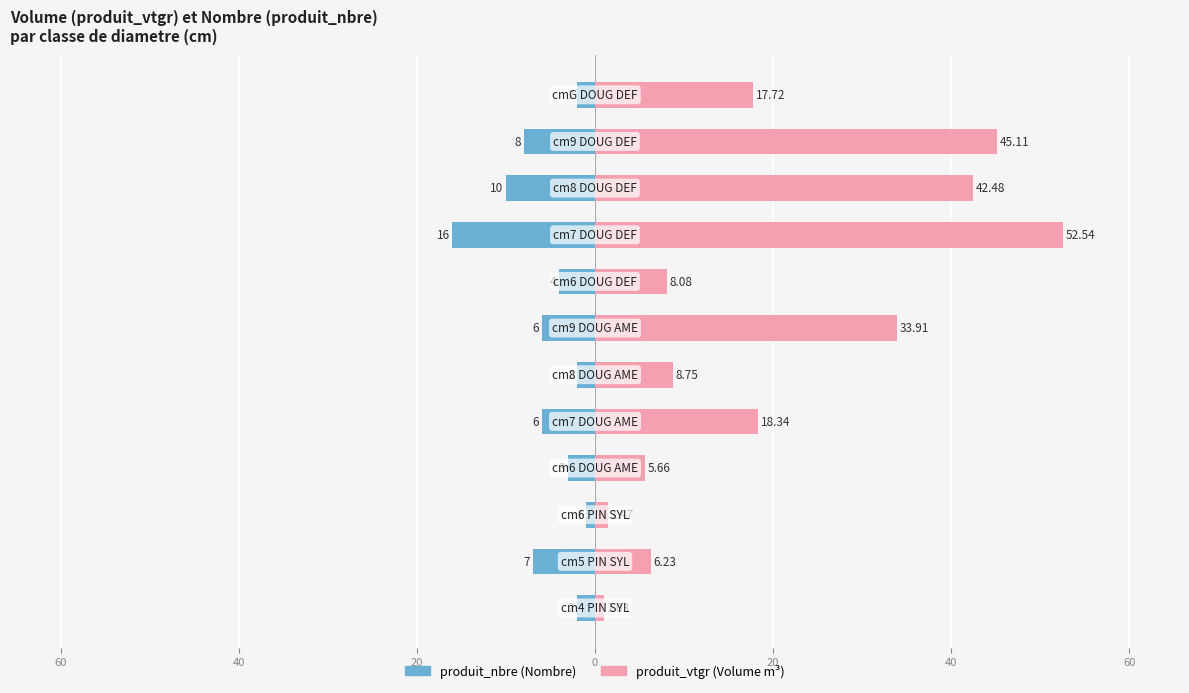

Which series changed the most between 40 and 0?

produit_vtgr